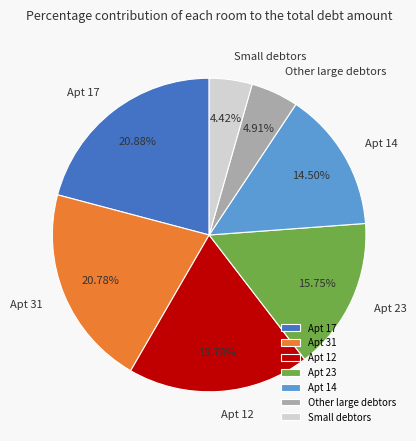

Does Small debtors account for over 50% of the chart?

No